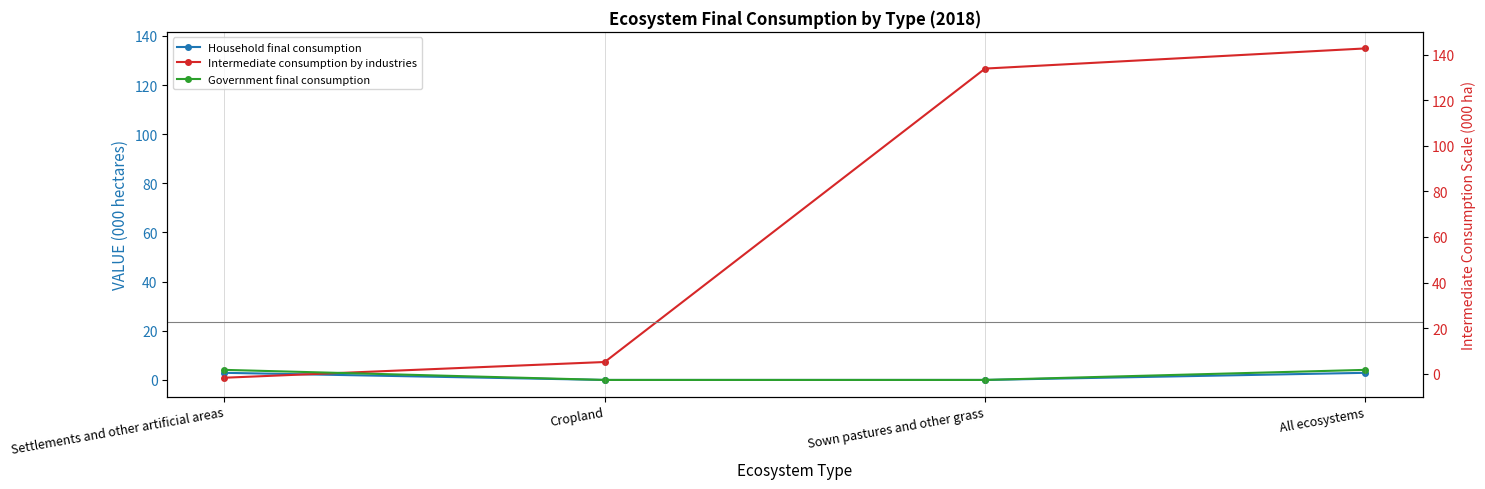

Reading left to right, extract all data points from this chart.

Household final consumption: 2.9	0.0	0.0	2.9
Intermediate consumption by industries: 0.9	7.3	126.7	134.9
Government final consumption: 4.1	0.0	0.0	4.1
Intermediate (right scale): 0.9	7.3	126.7	134.9